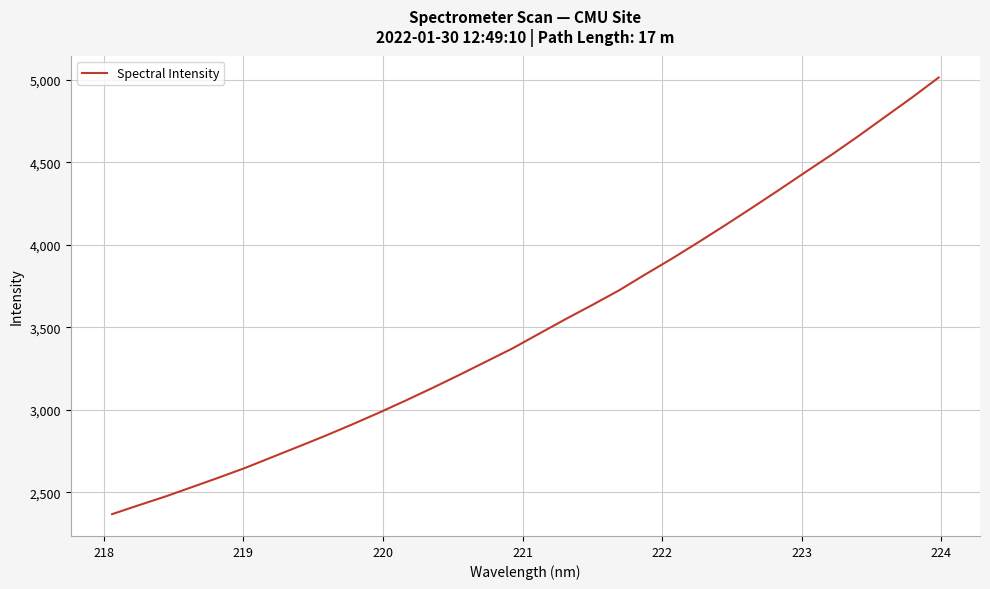

Reading left to right, what are all the values shown in this chart?

2368.2	2422.4	2475.2	2532.5	2589.8	2649.1	2713.8	2778.3	2843.7	2912.0	2982.8	3056.3	3132.3	3210.6	3291.1	3371.7	3460.9	3549.6	3635.3	3723.6	3821.5	3917.2	4017.3	4119.9	4224.8	4331.6	4440.3	4547.5	4659.9	4776.1	4892.1	5013.0